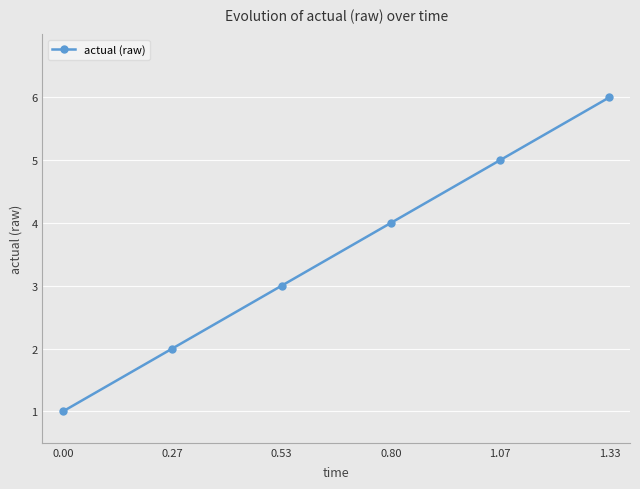

At which label is the value closest to 3?

0.53